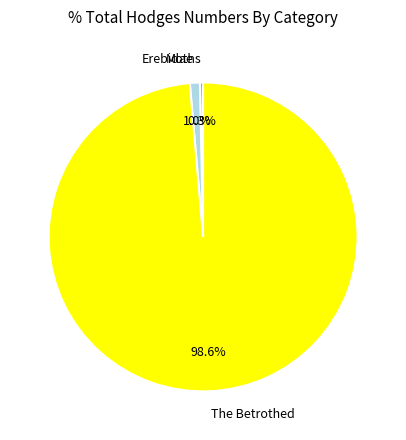

Combined, what portion of the pie is The Betrothed and Moths?

99.0%